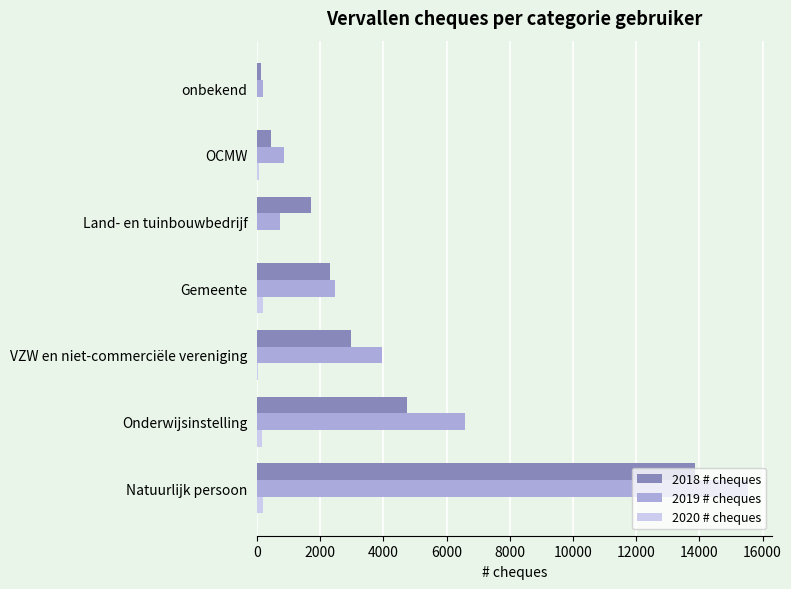

The 2019 # cheques series shows 27249 at Natuurlijk persoon. True or false?

False